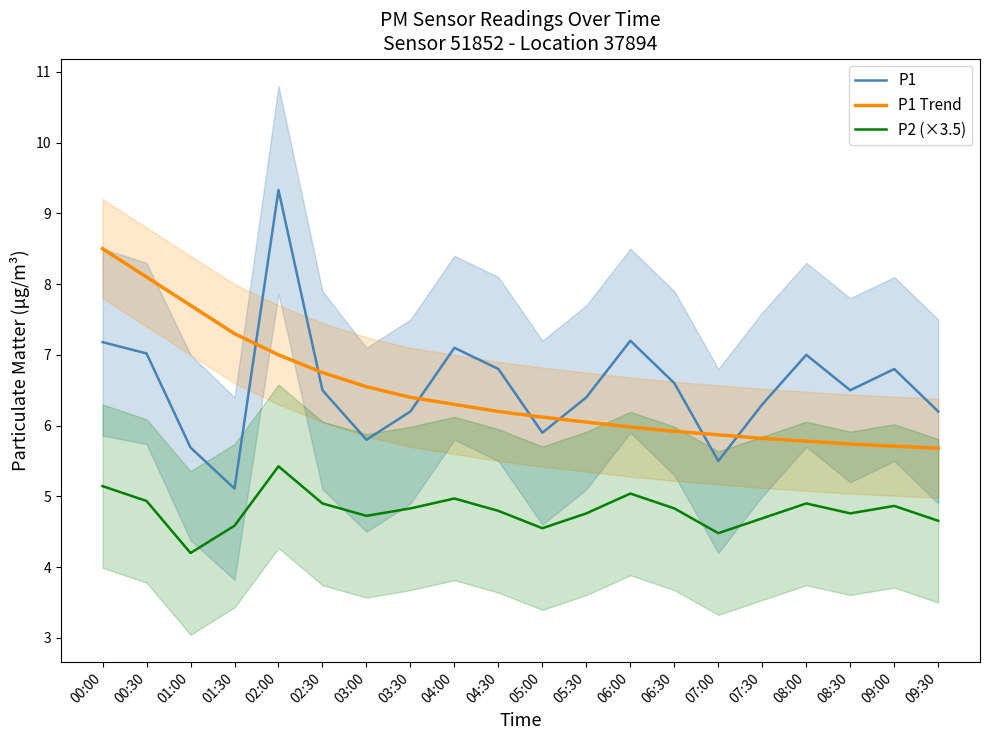

Reading left to right, list all the values displayed in this chart.

P1: 00:00=7.2	00:30=7.0	01:00=5.7	01:30=5.1	02:00=9.3	02:30=6.5	03:00=5.8	03:30=6.2	04:00=7.1	04:30=6.8	05:00=5.9	05:30=6.4	06:00=7.2	06:30=6.6	07:00=5.5	07:30=6.3	08:00=7.0	08:30=6.5	09:00=6.8	09:30=6.2
P1 Trend: 00:00=8.5	00:30=8.1	01:00=7.7	01:30=7.3	02:00=7.0	02:30=6.8	03:00=6.5	03:30=6.4	04:00=6.3	04:30=6.2	05:00=6.1	05:30=6.0	06:00=6.0	06:30=5.9	07:00=5.9	07:30=5.8	08:00=5.8	08:30=5.7	09:00=5.7	09:30=5.7
P2 (×3.5): 00:00=5.1	00:30=4.9	01:00=4.2	01:30=4.6	02:00=5.4	02:30=4.9	03:00=4.7	03:30=4.8	04:00=5.0	04:30=4.8	05:00=4.5	05:30=4.8	06:00=5.0	06:30=4.8	07:00=4.5	07:30=4.7	08:00=4.9	08:30=4.8	09:00=4.9	09:30=4.7